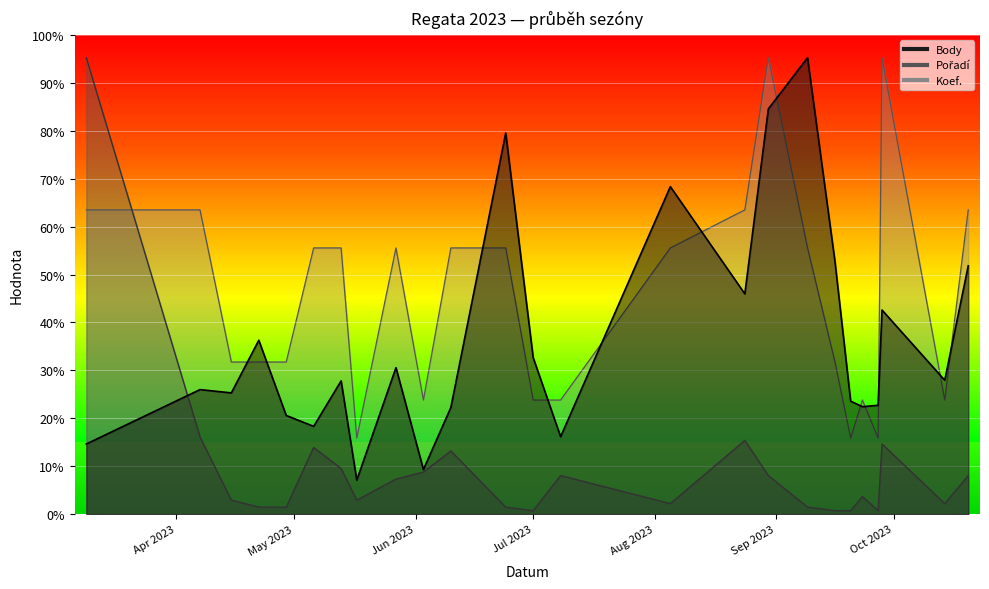

Is the value of Body at 2023-04-15 greater than the value of Pořadí at 2023-05-13?

Yes